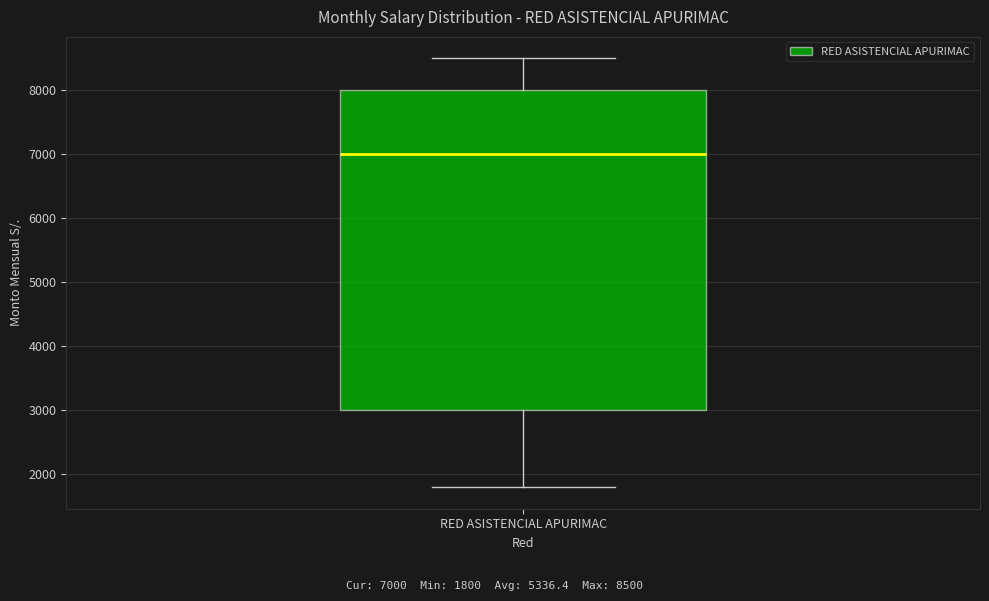

Read this box plot against the y-axis: the position of the median line, the range covered by the box, and the ends of both whiskers. The values are not printed on the chart, so give them approximately, as read against the axis.

median 7000, box 3000 to 8000, whiskers 1800 to 8500